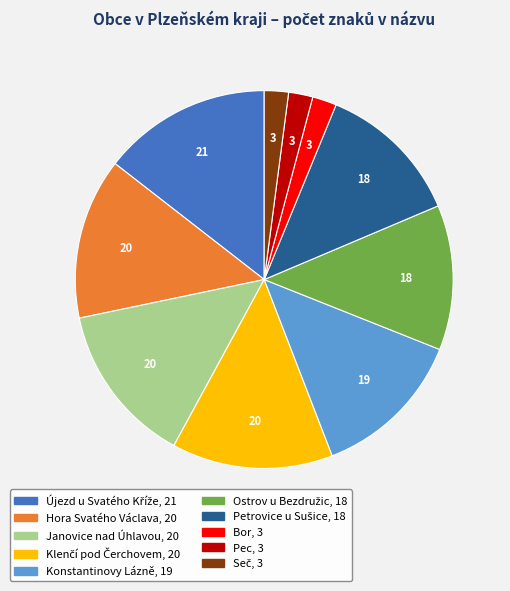

Do Pec and Hora Svatého Václava together represent more than half of the pie?

No